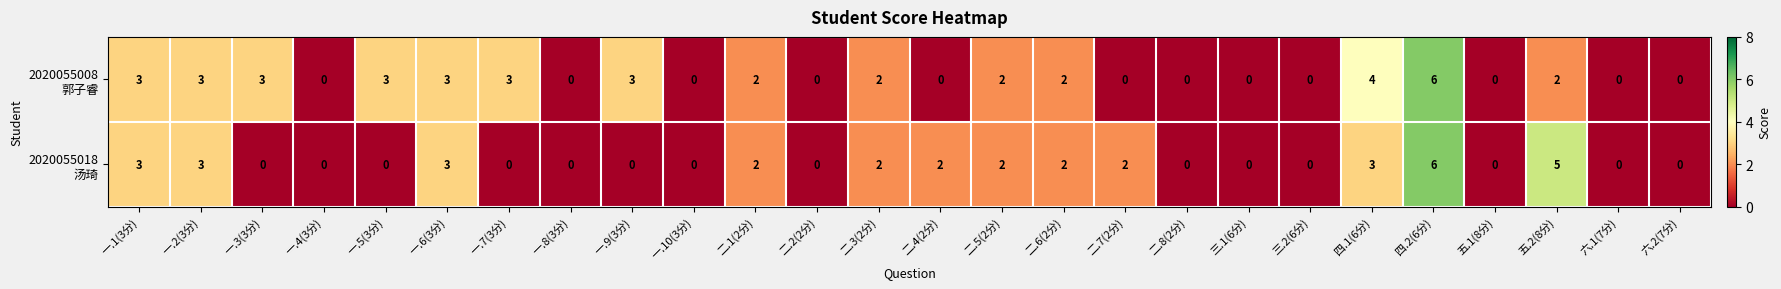

What is the spread (max minus min) of values at 五.2(8分)?

3